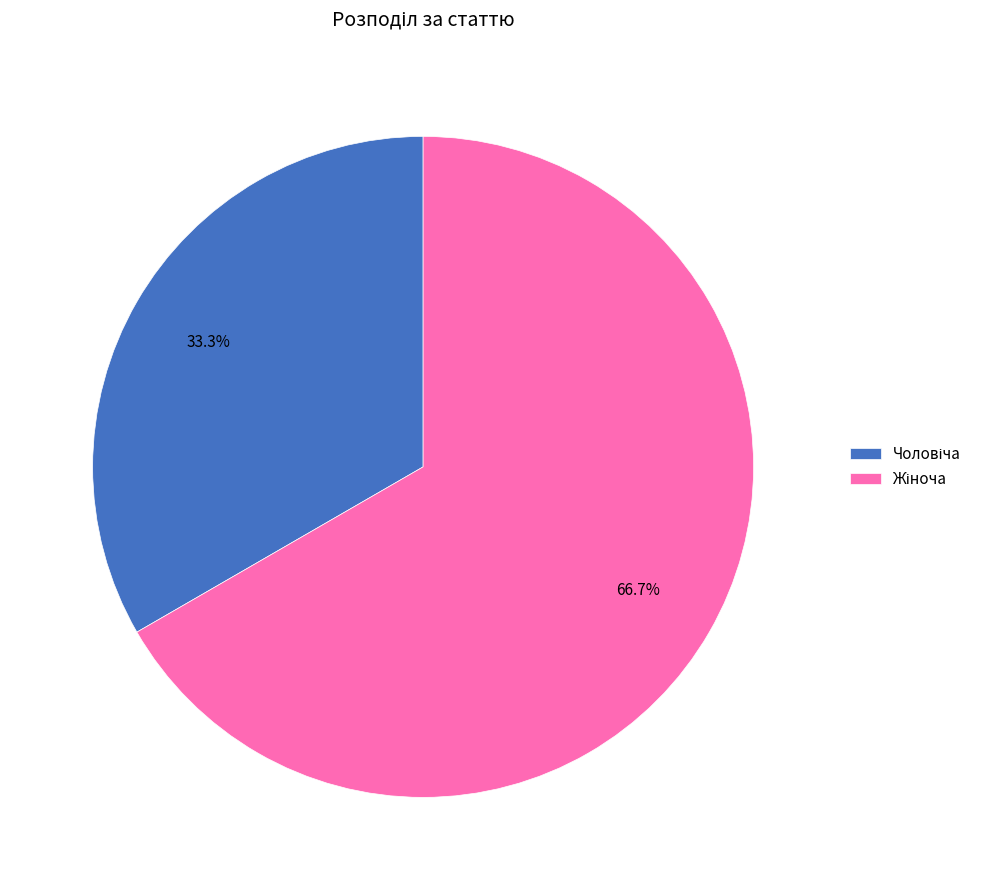

Is there any slice that represents more than half of the pie?

Yes